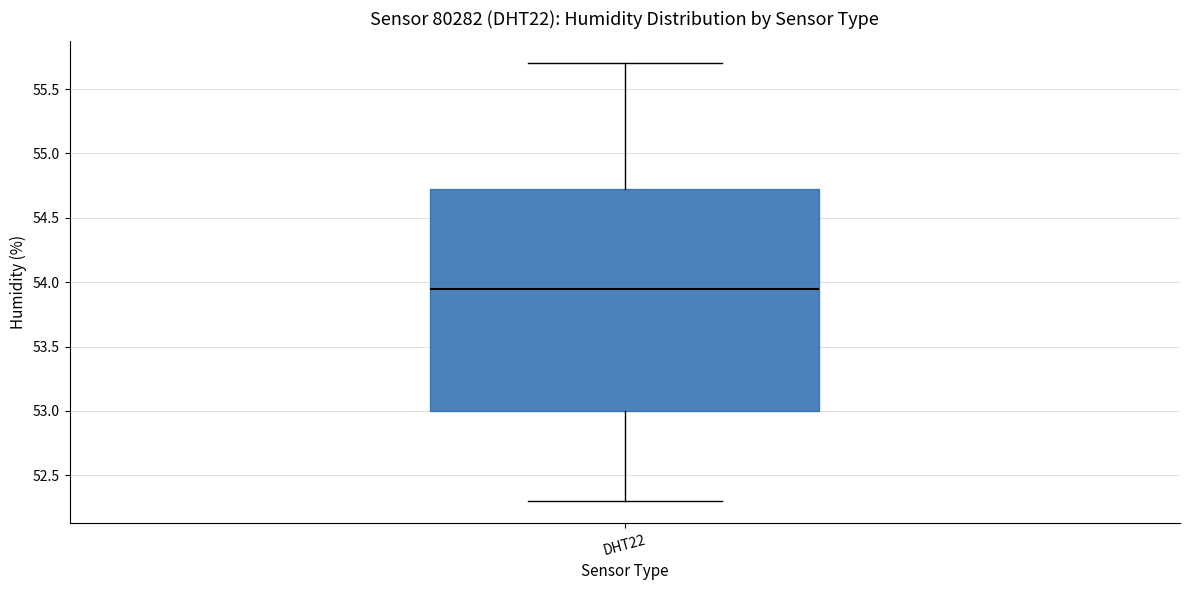

Transcribe this box plot: give where the median line is, the range the box spans, and where the two whiskers end, as read against the y-axis. The values are not printed on the chart, so give them approximately, as read against the axis.

median 53.95, box 53.00 to 54.75, whiskers 52.30 to 55.70